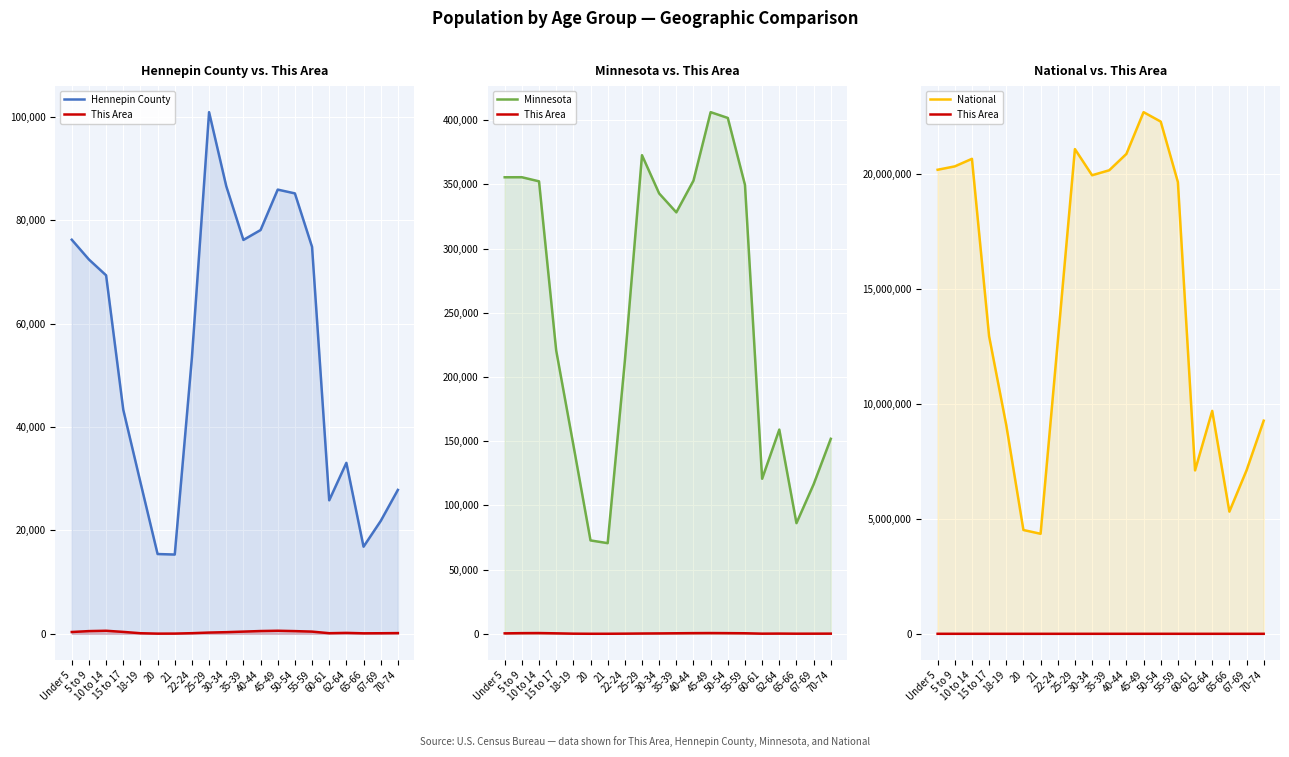

Which label corresponds to the smallest value in the chart?

20